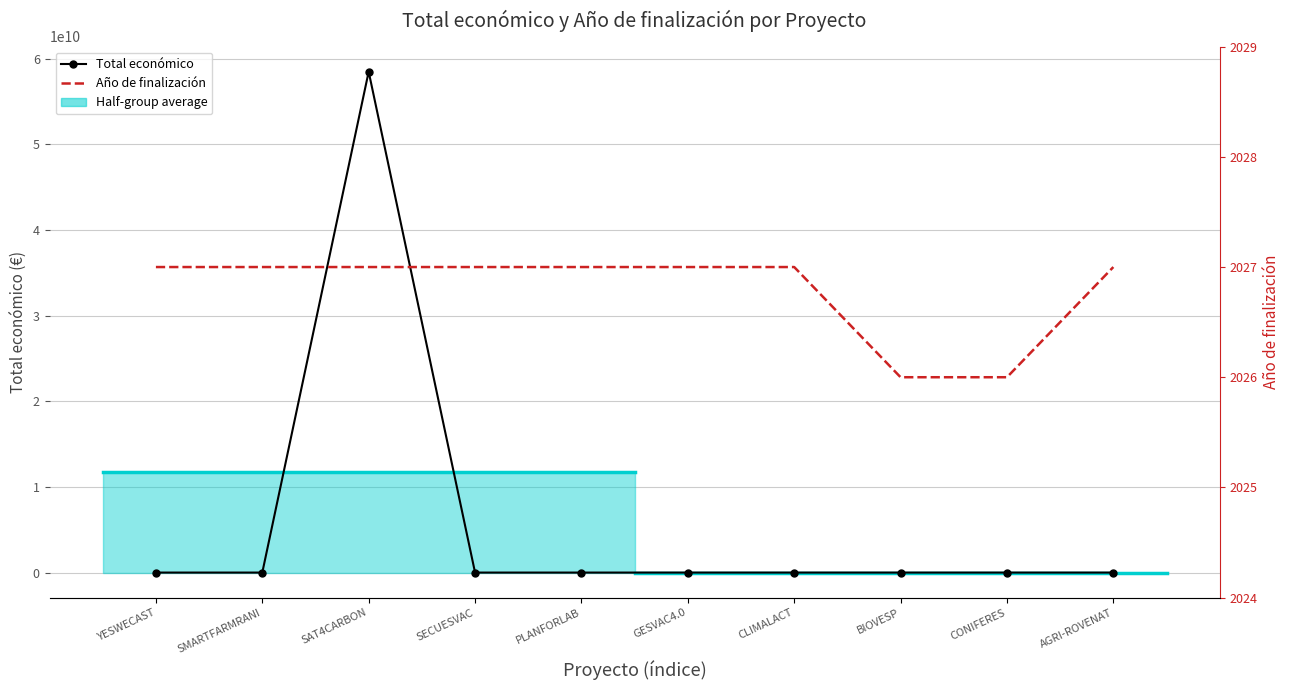

True or false: Total económico has more than 1 interior local peaks.

True